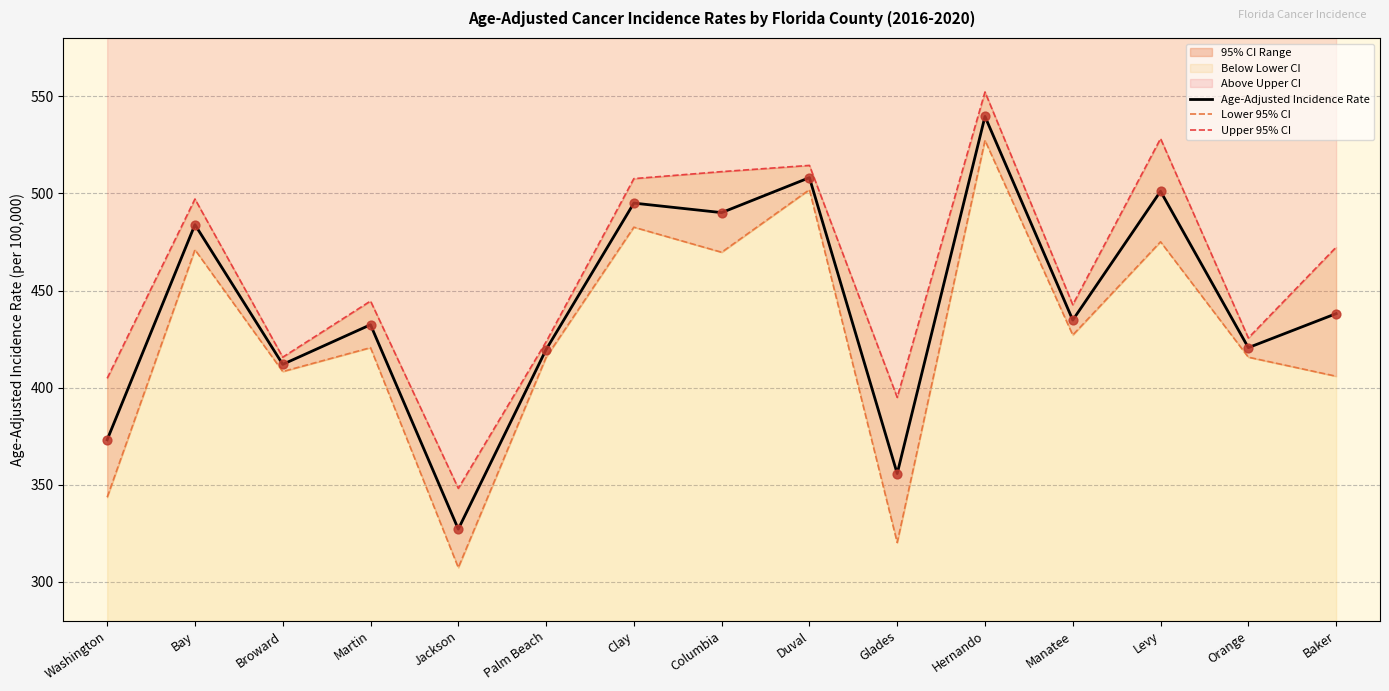

What is the total value across all series at Orange?

1261.9